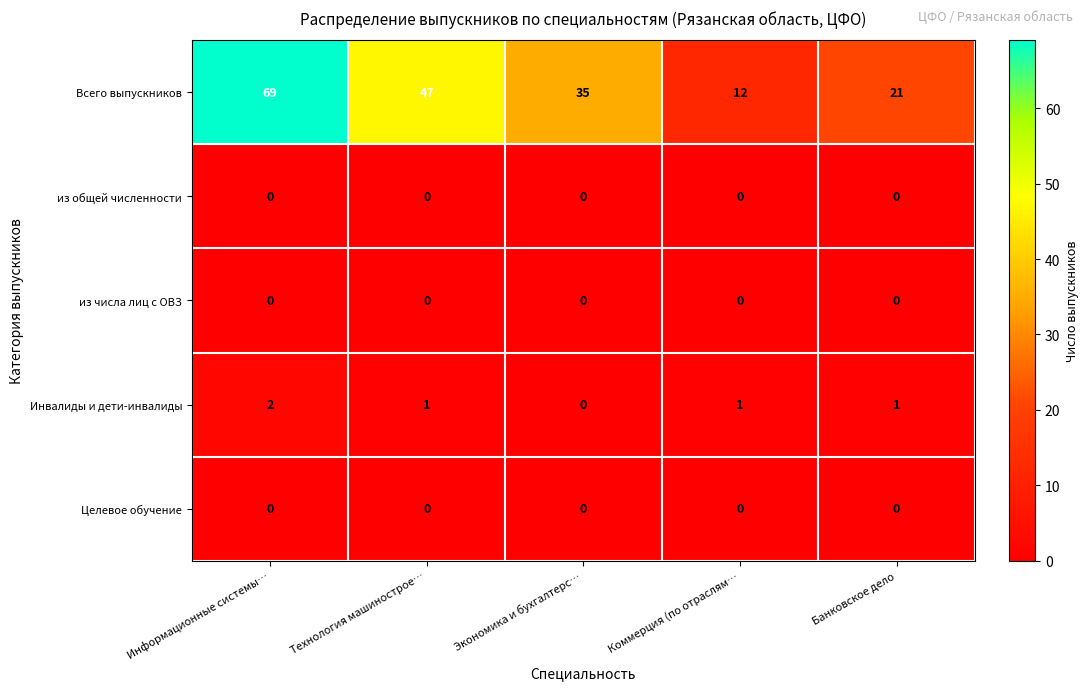

The value of из числа лиц с ОВЗ at Банковское дело is 0. True or false?

True